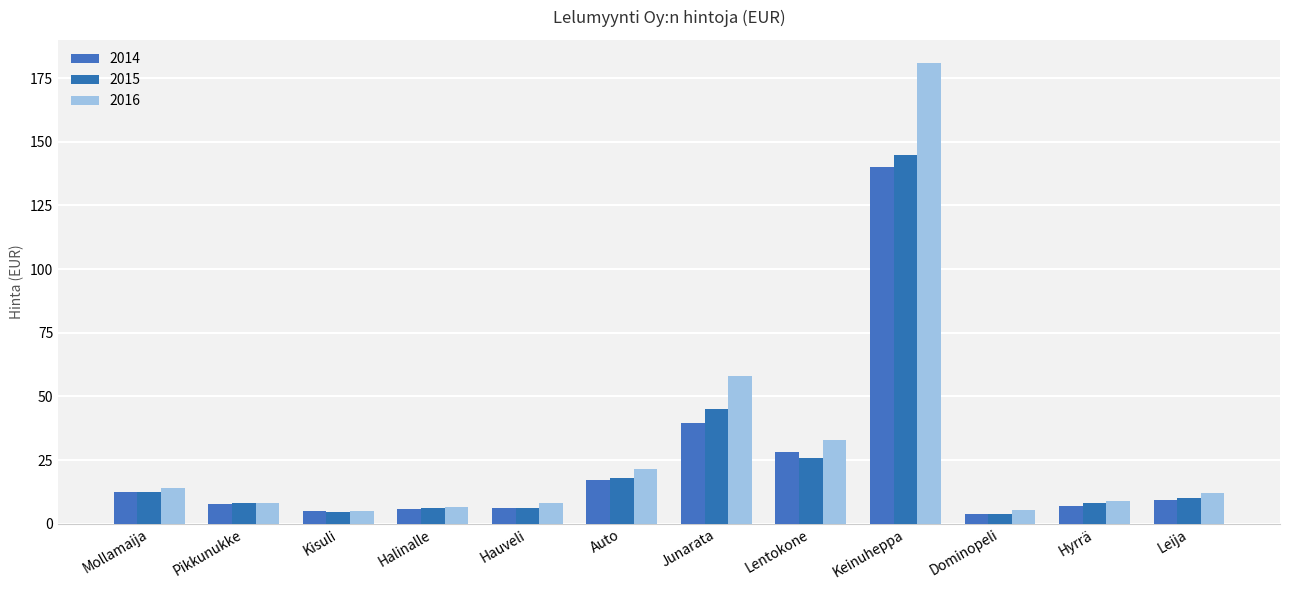

Which category has the highest value in the 2014 series?

Keinuheppa